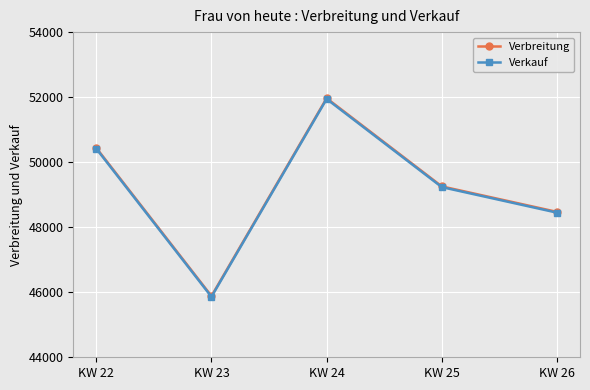

Where does the Verkauf series first go above 49233?

KW 22